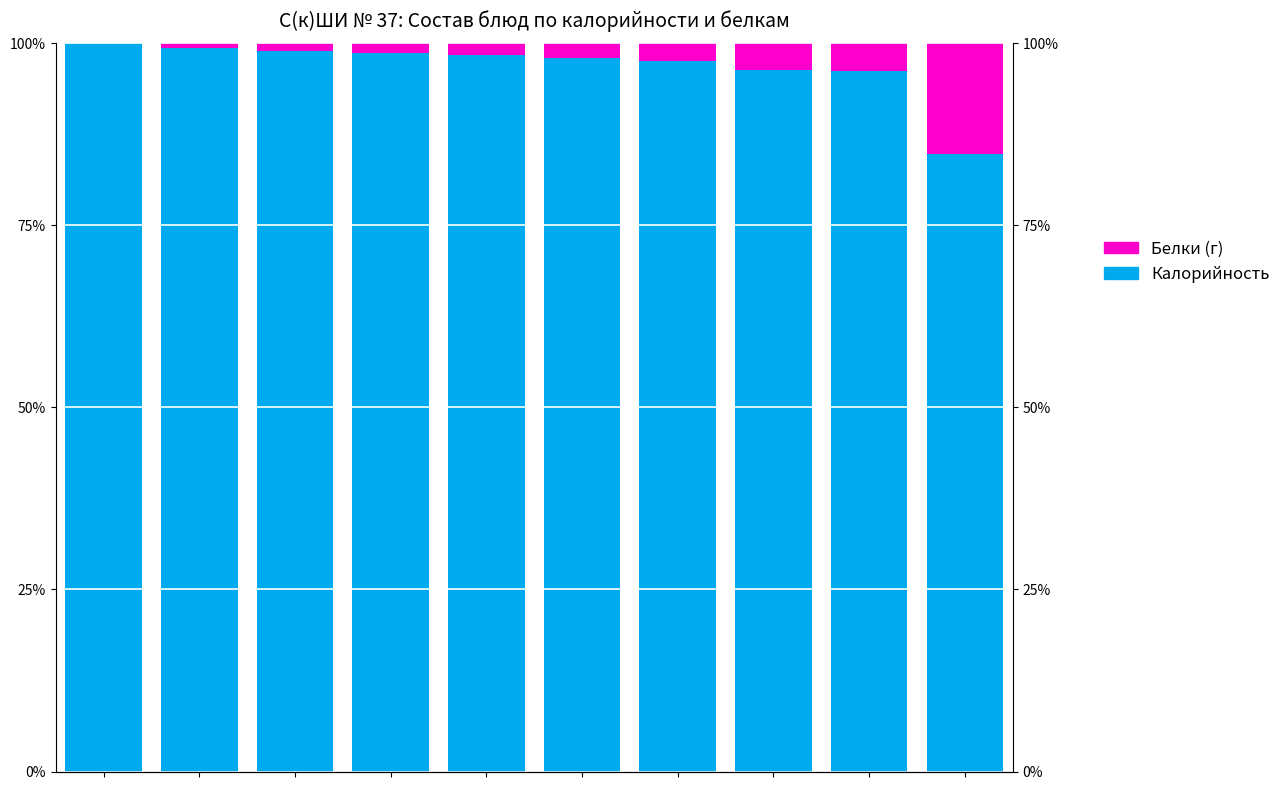

How many series are shown in this chart?

2